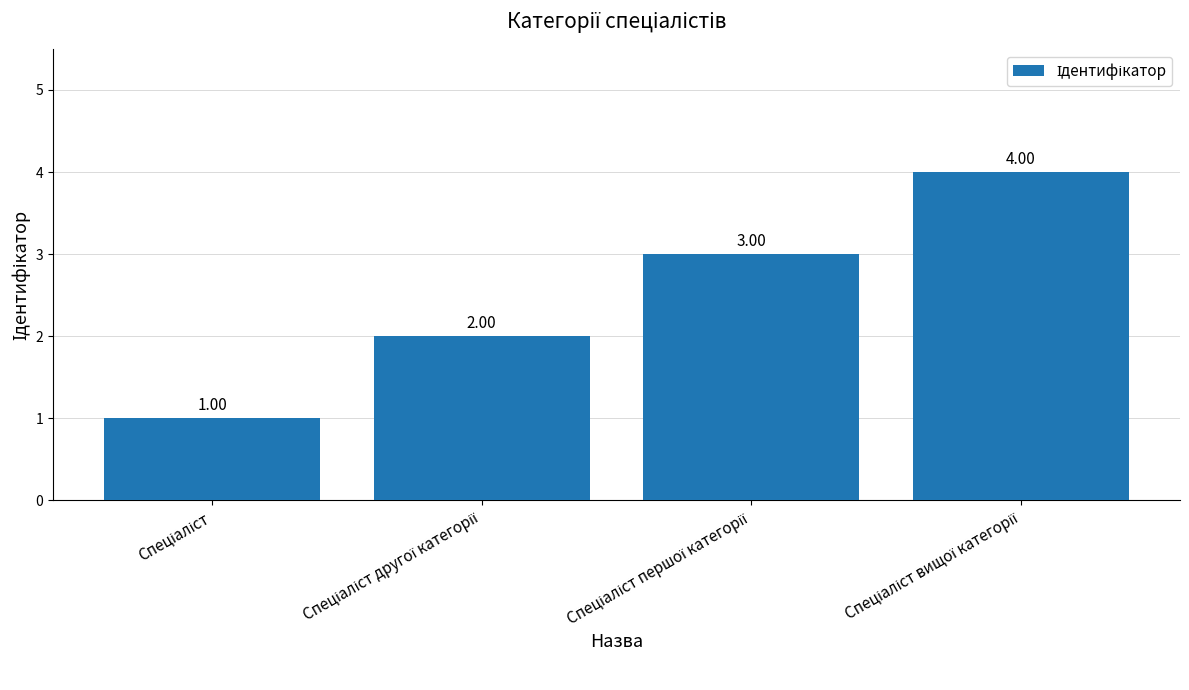

What is the difference between the maximum and minimum values?

3